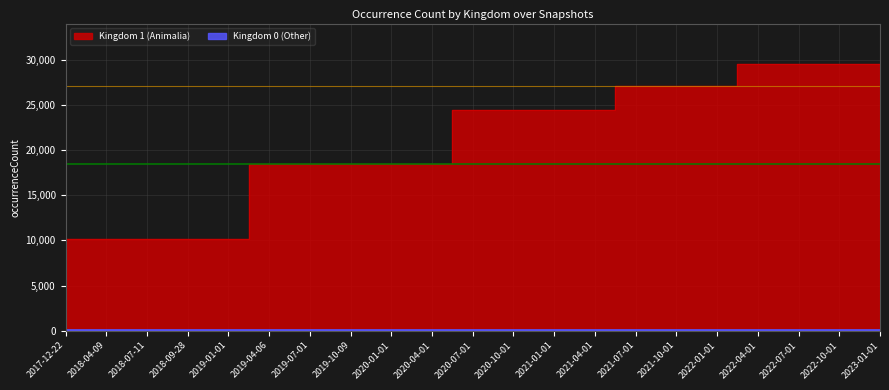

How many Kingdom 1 (Animalia) values are between 18521 and 27131?

12